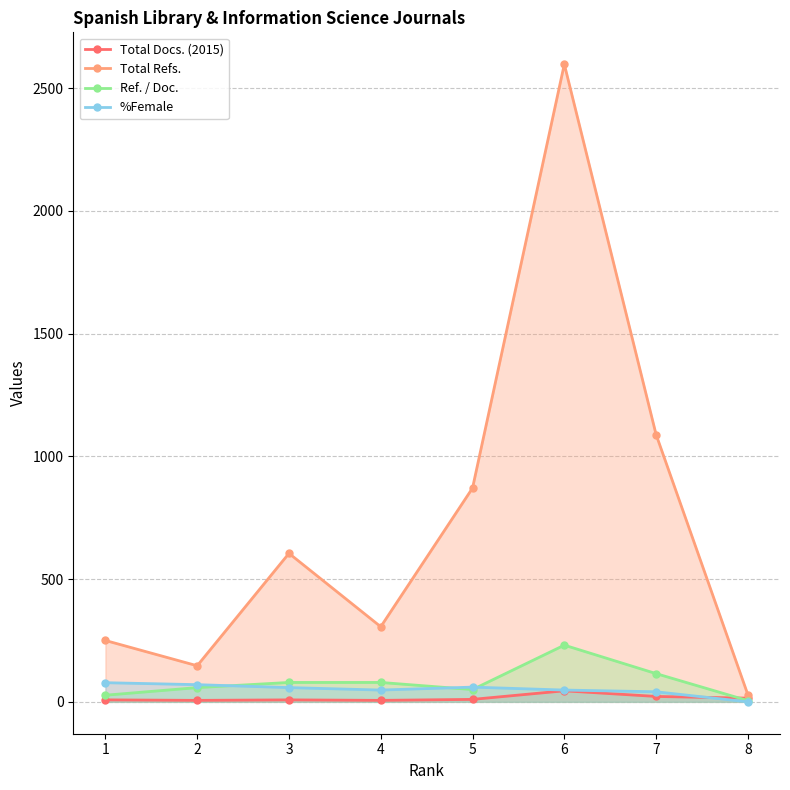

What are all the series names shown in the legend?

Total Docs. (2015), Total Refs., Ref. / Doc., %Female